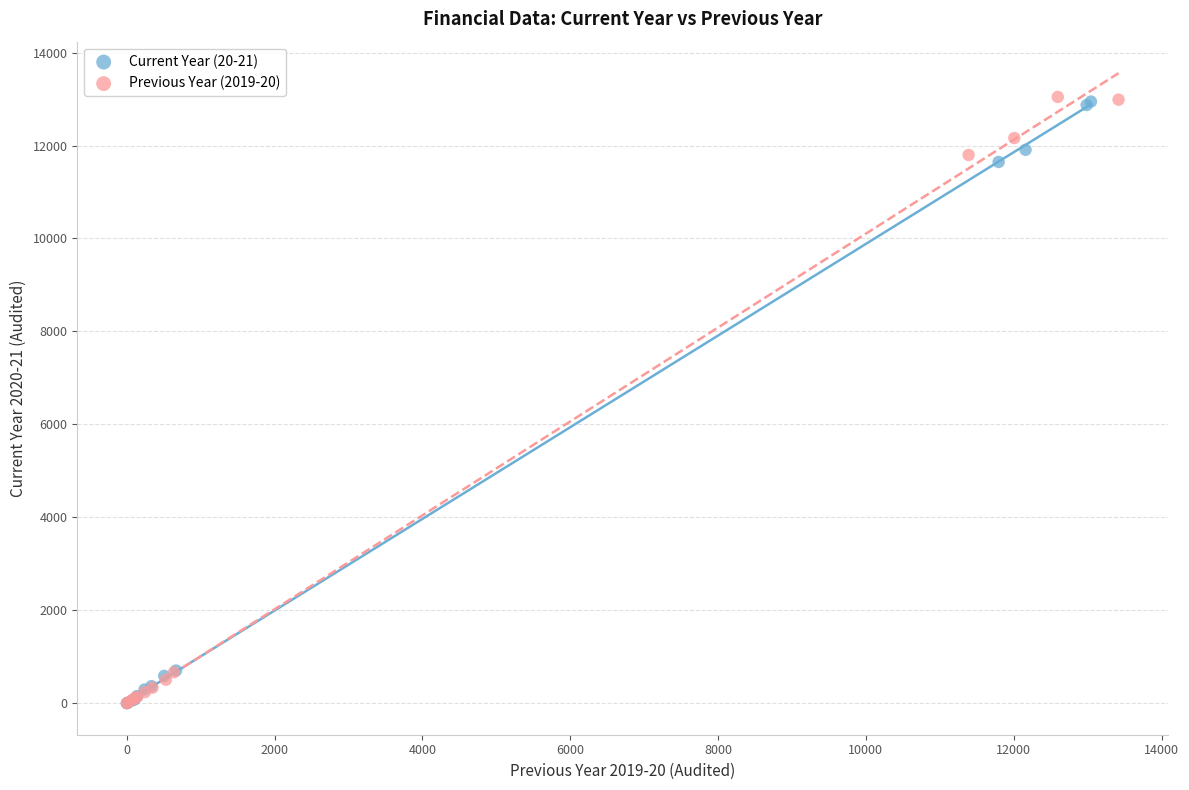

Which series has the widest spread of Y values?

Previous Year (2019-20)